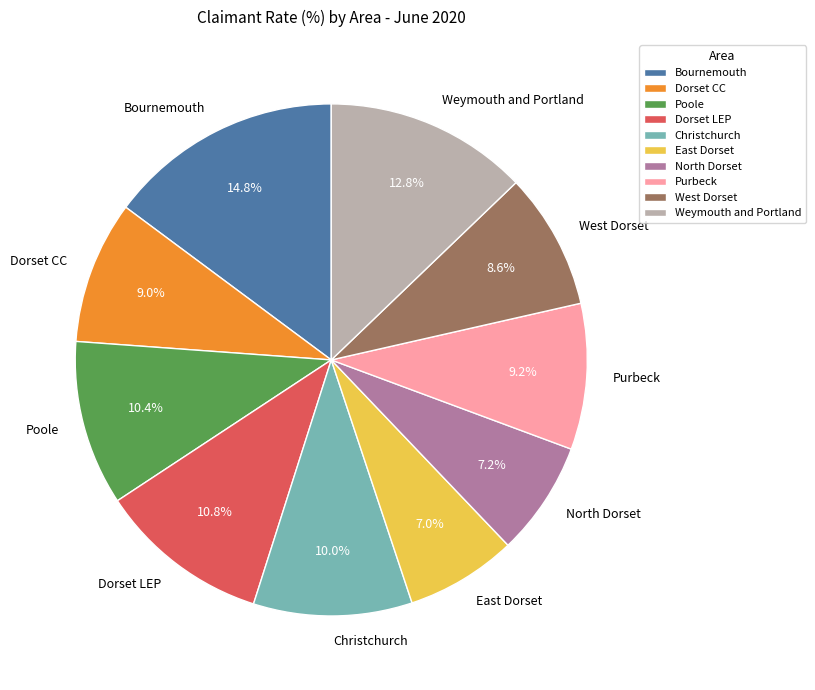

To the nearest percent, what is the difference between the largest and smallest slice percentages?

8%